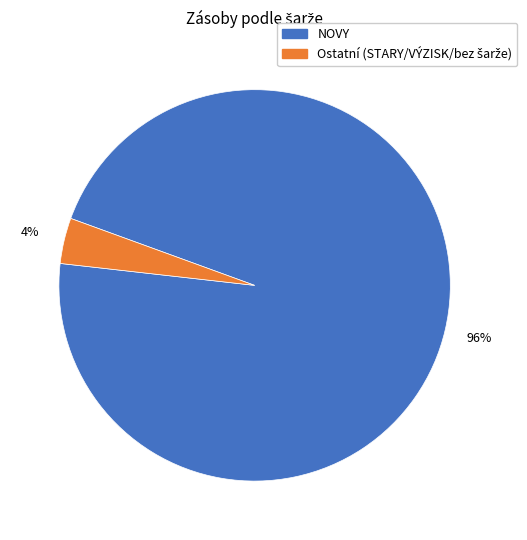

True or false: NOVY accounts for 96% of the total.

True